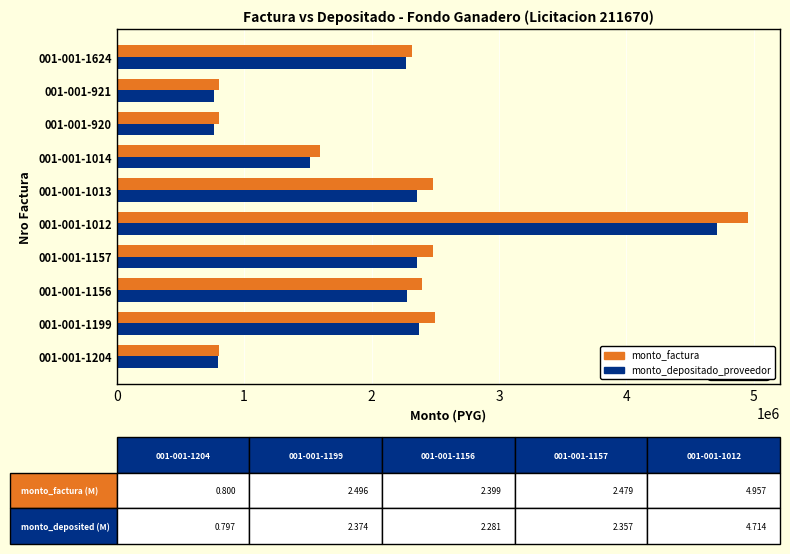

What is the difference between the maximum and second lowest values in the monto_factura series?

4157776